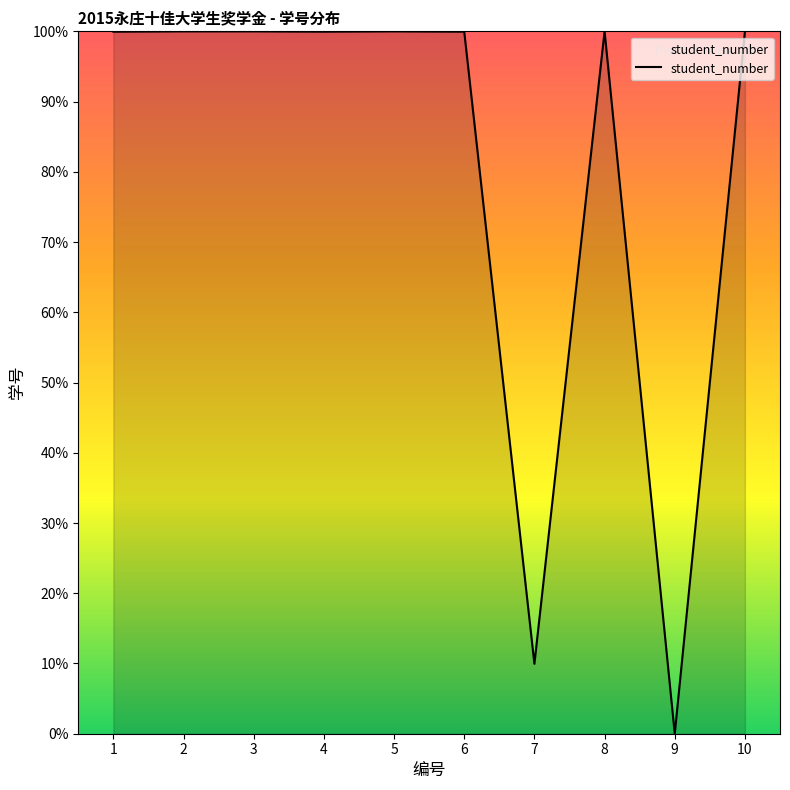

True or false: there are more than 1 points higher than both neighbors.

True